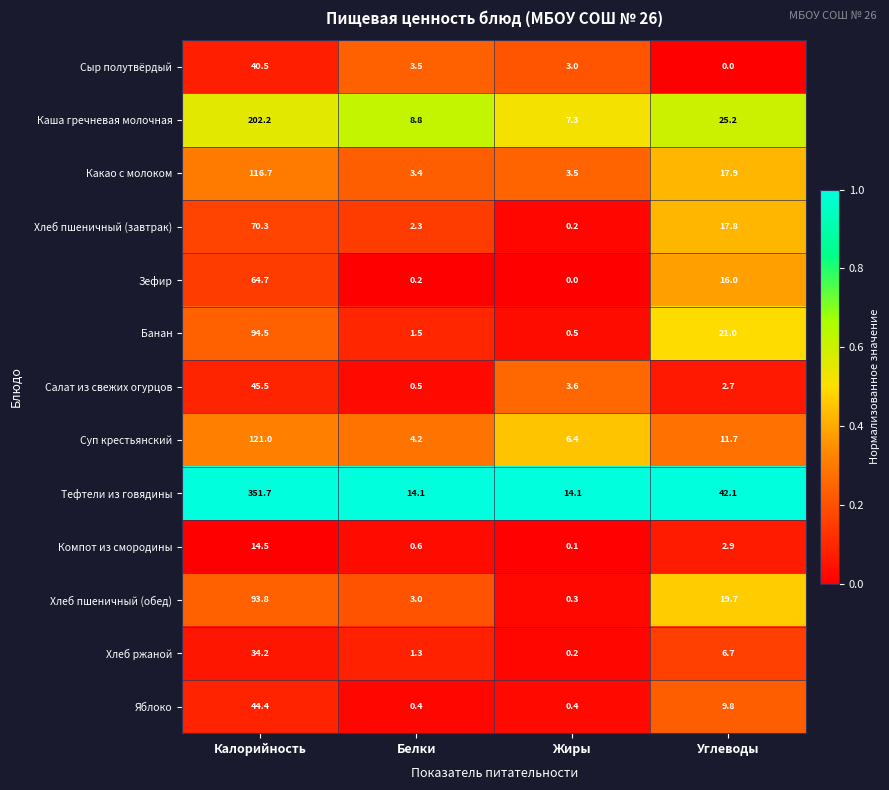

What is the difference between the maximum and minimum values in the Яблоко series?

44.0